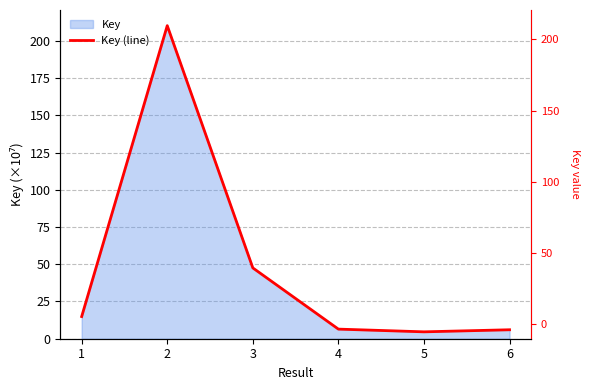

Rank the categories by value from highest to lowest.

2, 3, 1, 4, 6, 5